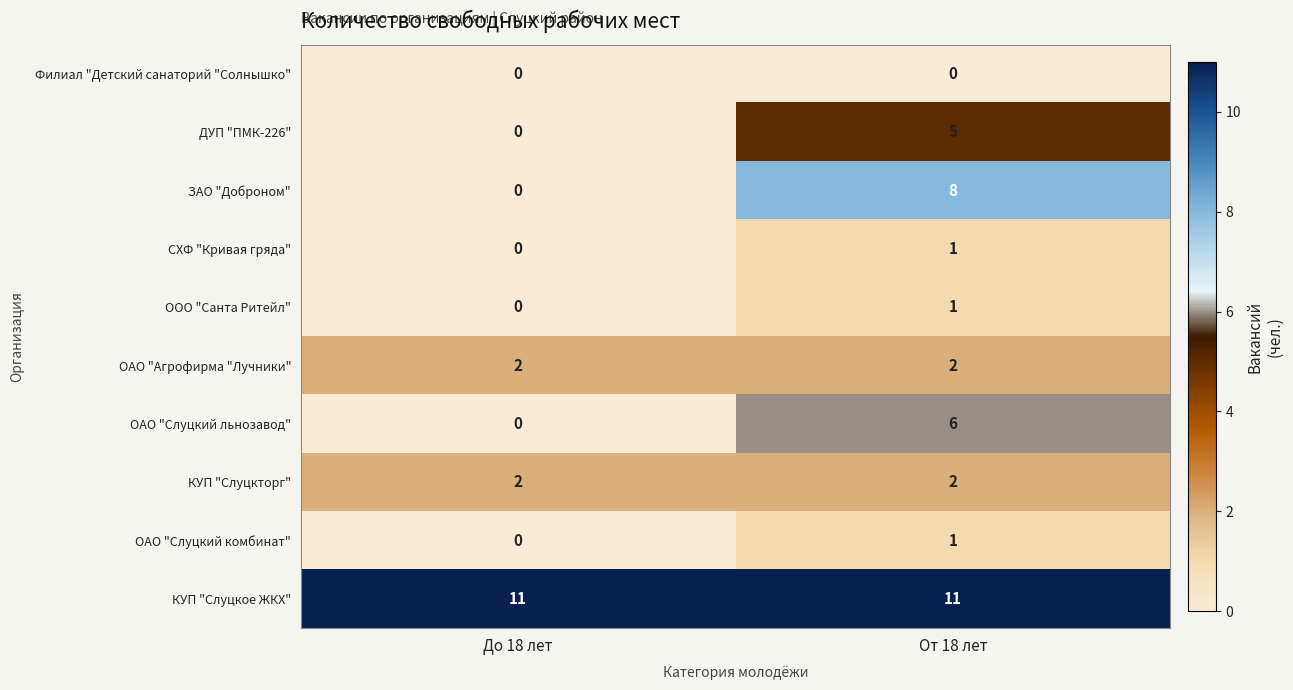

What is the difference between the highest and lowest values at До 18 лет?

11